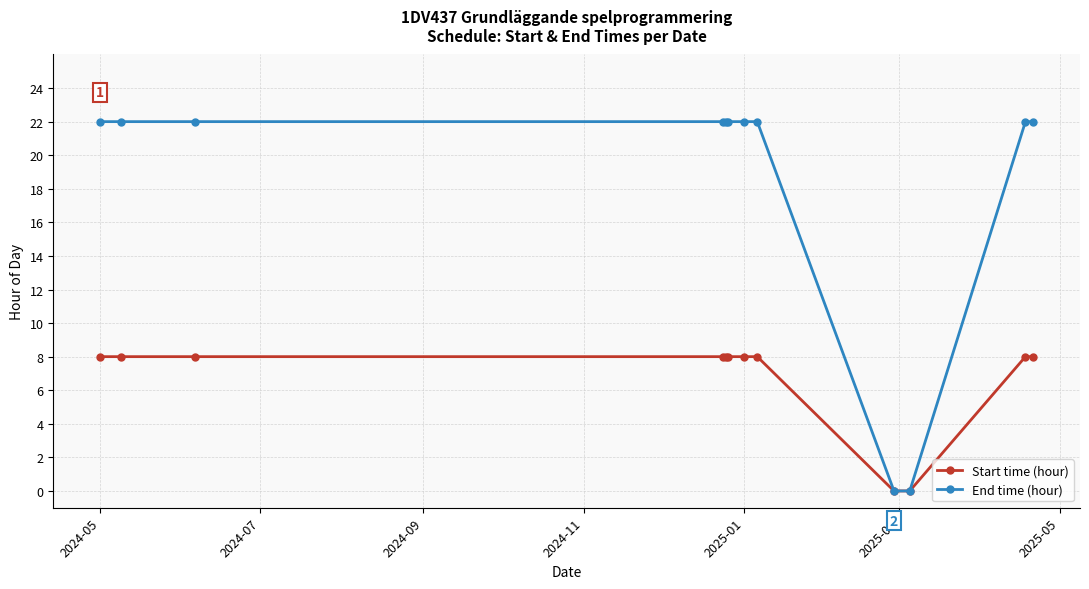

List the series in order of their peak value, highest first.

End time (hour), Start time (hour)